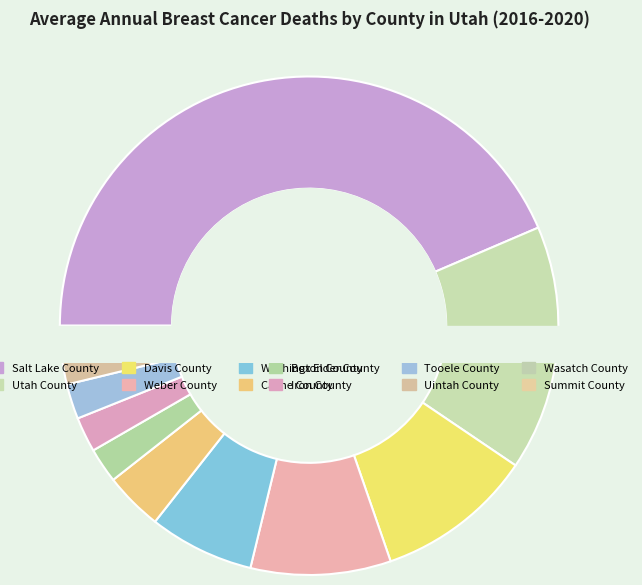

Is there a majority slice in this chart?

No